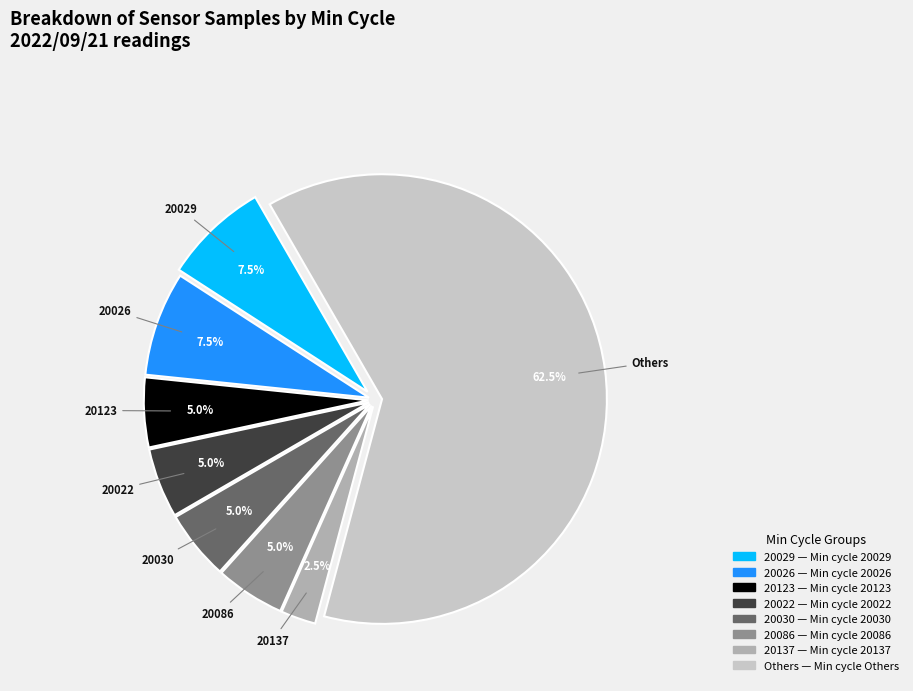

Does any single category account for the majority?

Yes